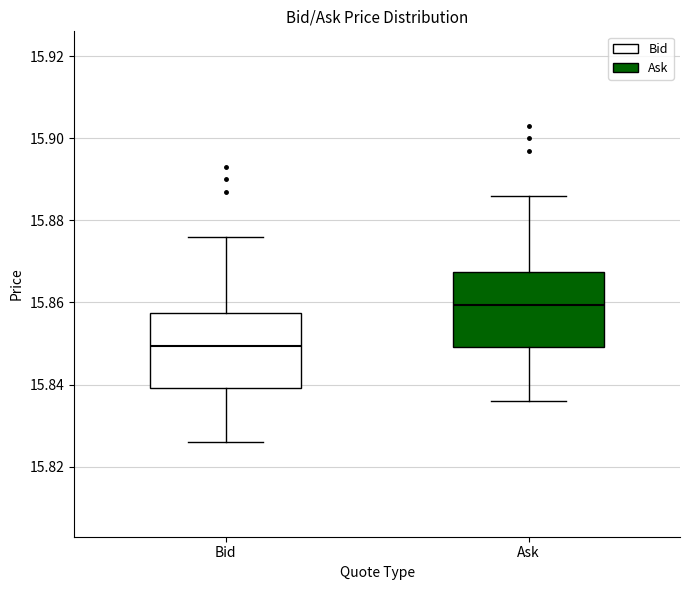

Where does the upper whisker of the box for Ask end on the y-axis? The values are not printed on the chart, so give them approximately, as read against the axis.

15.886